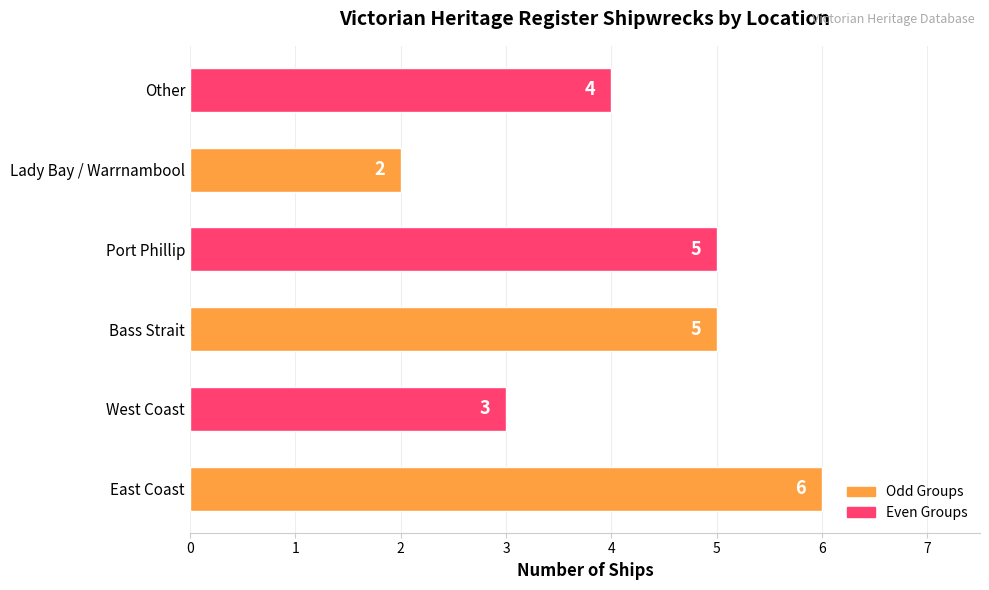

Reading bottom to top, transcribe all the data shown in this chart.

East Coast=6	West Coast=3	Bass Strait=5	Port Phillip=5	Lady Bay / Warrnambool=2	Other=4